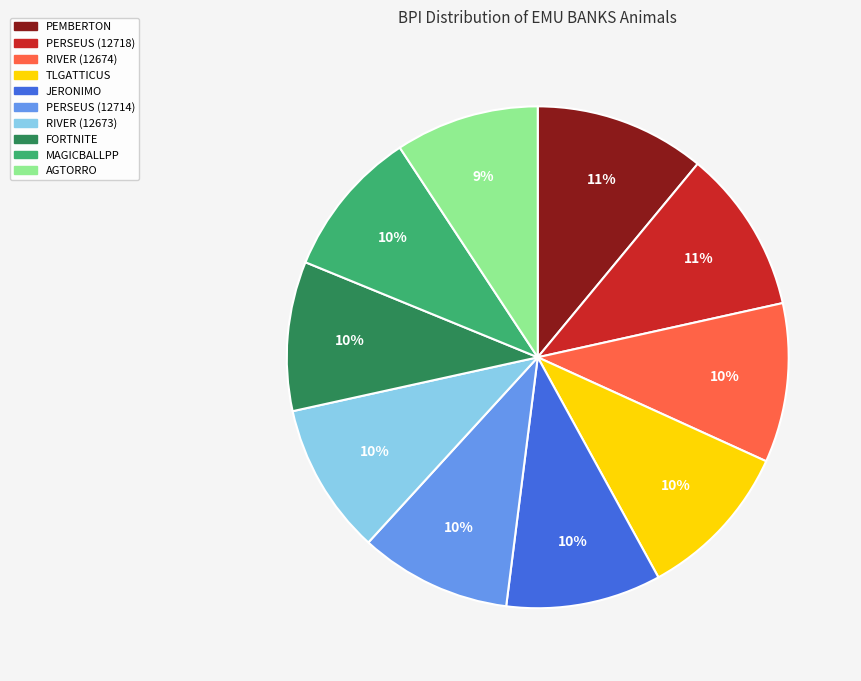

Do PEMBERTON and RIVER (12674) together represent more than half of the pie?

No